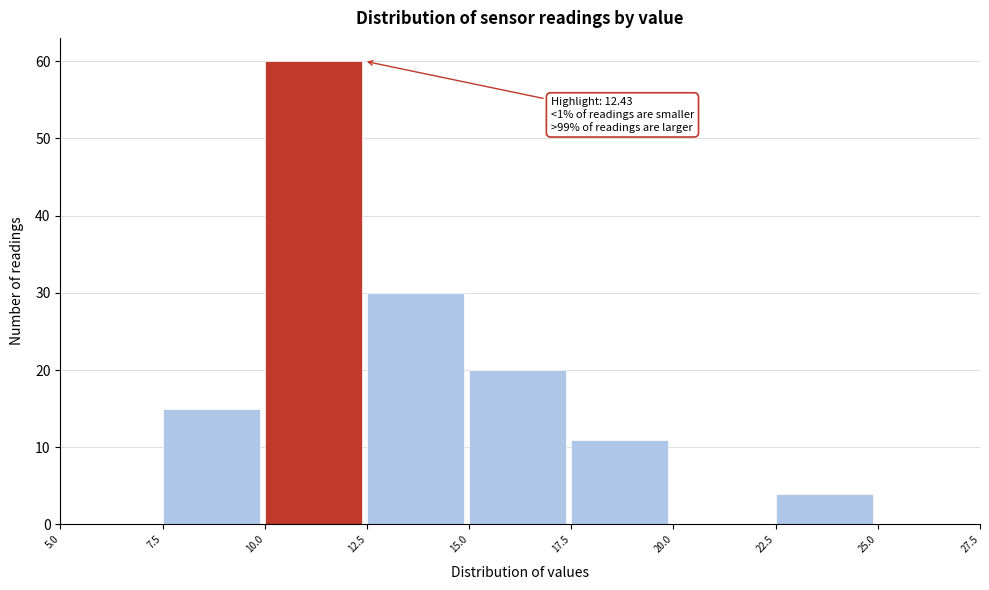

Over which range of the x-axis is the bar tallest?

10.0 to 12.5